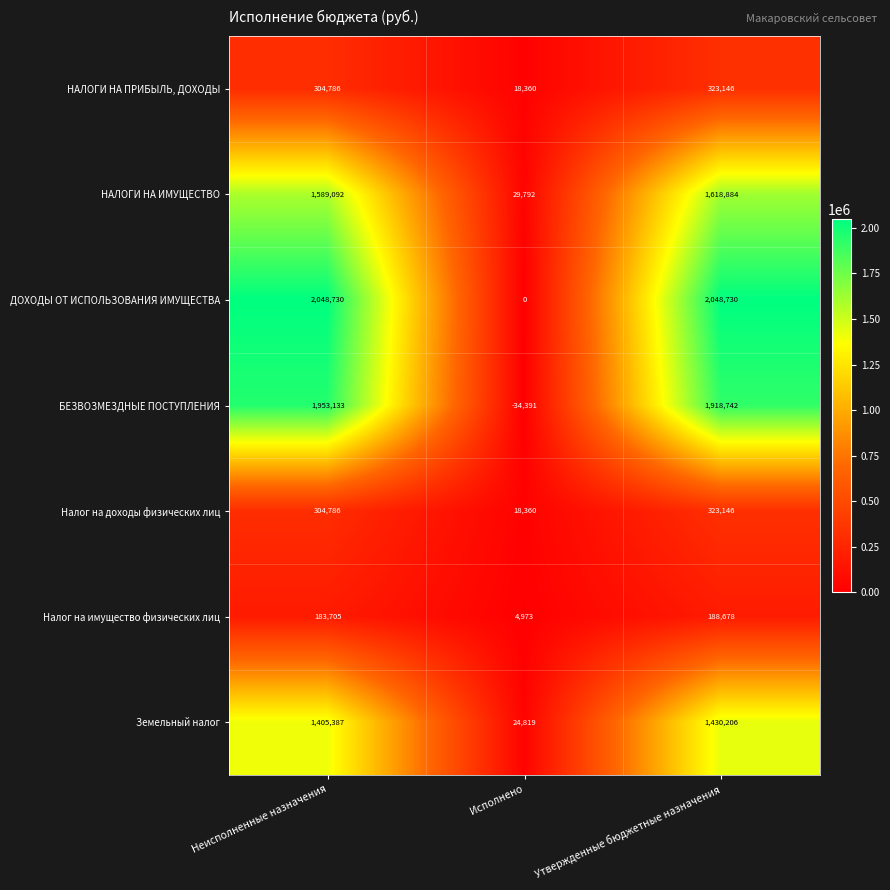

At which category does the chart reach its minimum across all series?

Исполнено